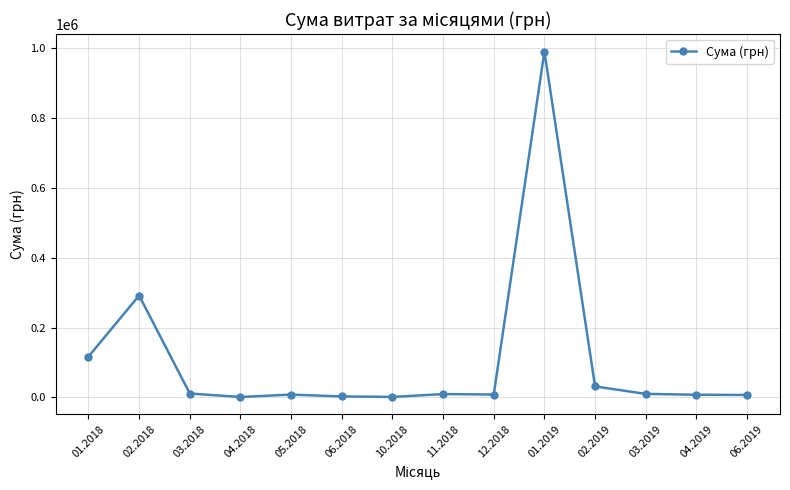

What is the greatest value displayed?

989869.0